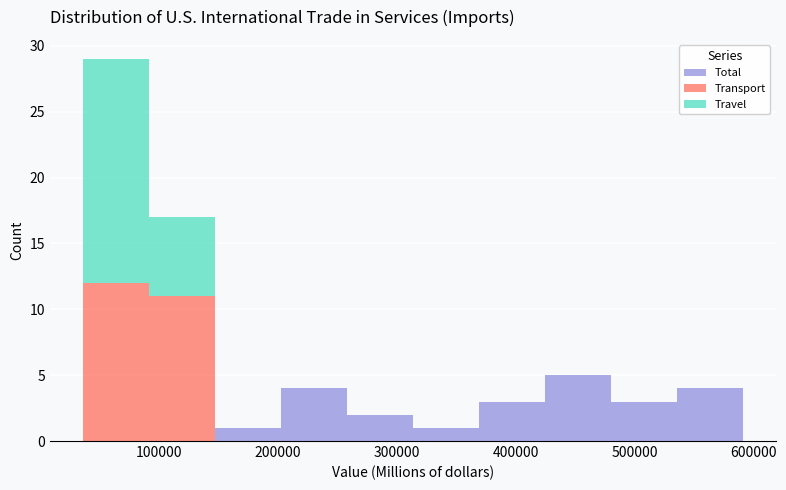

What is the total height of the stacked bar covering 370000 to 420000 on the x-axis? Neither the bar edges nor the heights are printed on the chart, so give them approximately, as read against the axes.

3